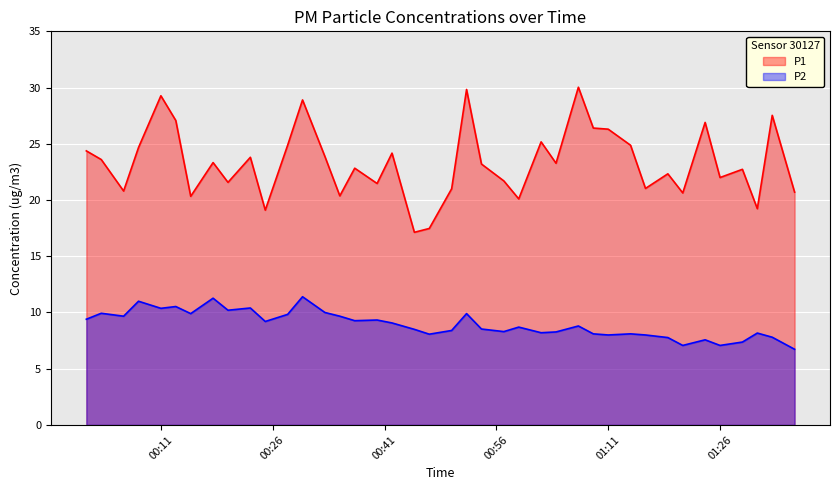

Rank the series by their maximum value, from highest to lowest.

P1, P2